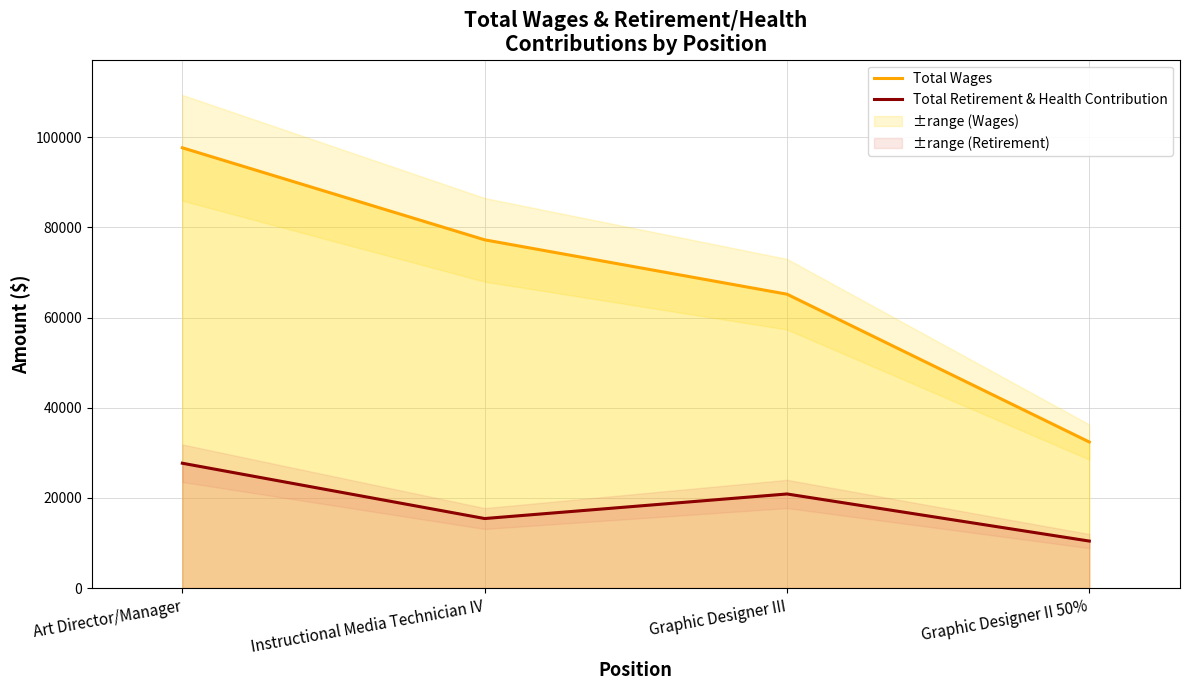

At how many categories does at least one series exceed 90343?

1